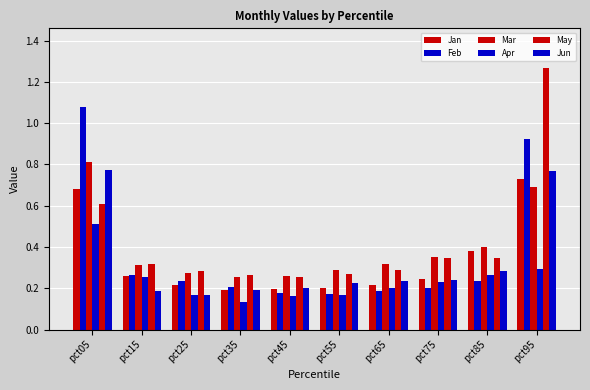

How many series are shown in this chart?

6